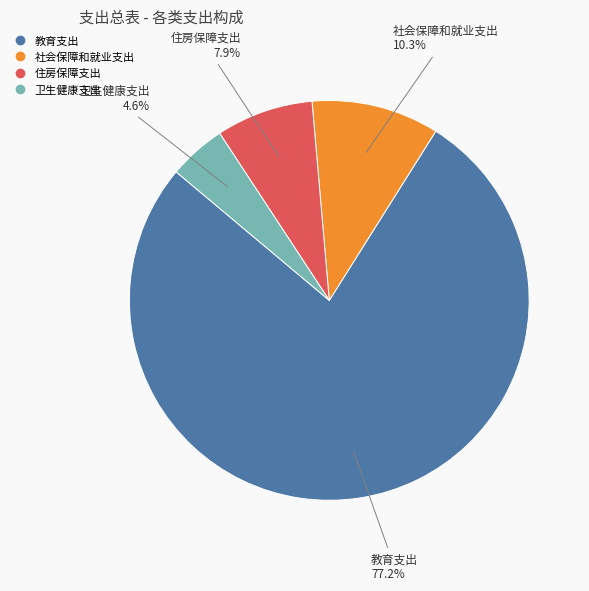

To the nearest percent, what percentage of the pie is 住房保障支出?

8%